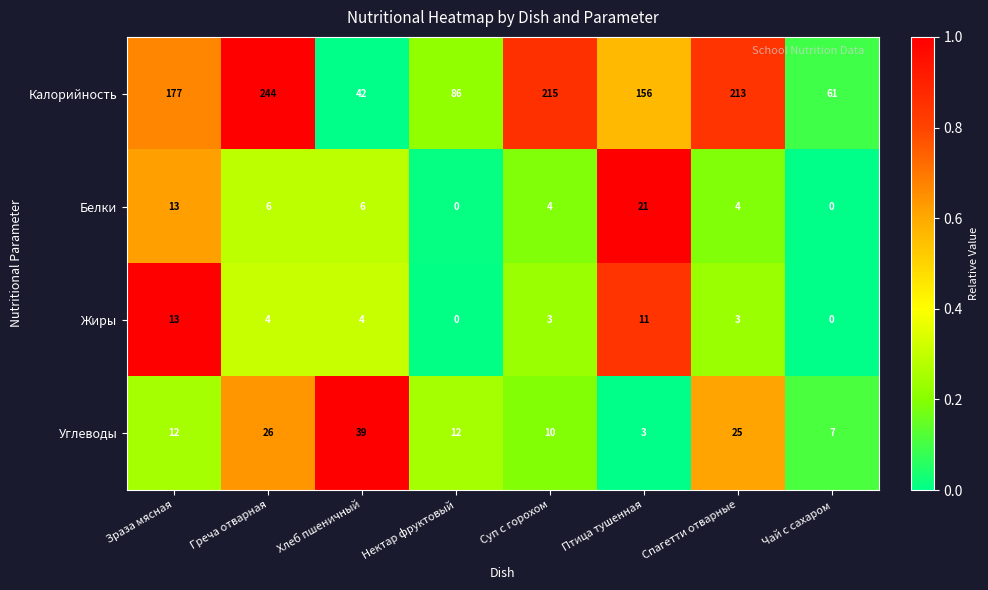

At which label does Белки reach its peak?

Птица тушенная